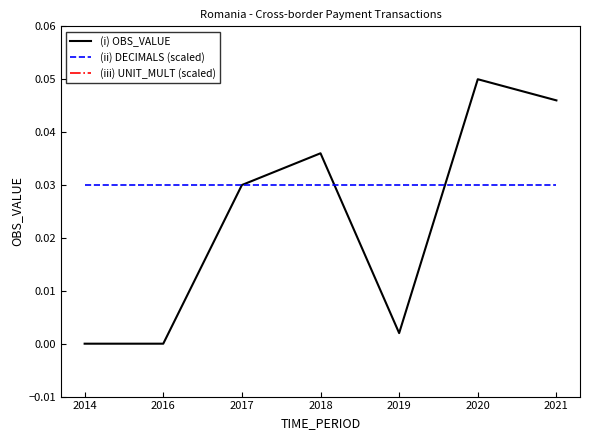

At 2021, list the series in order from largest to smallest.

(iii) UNIT_MULT (scaled), (i) OBS_VALUE, (ii) DECIMALS (scaled)